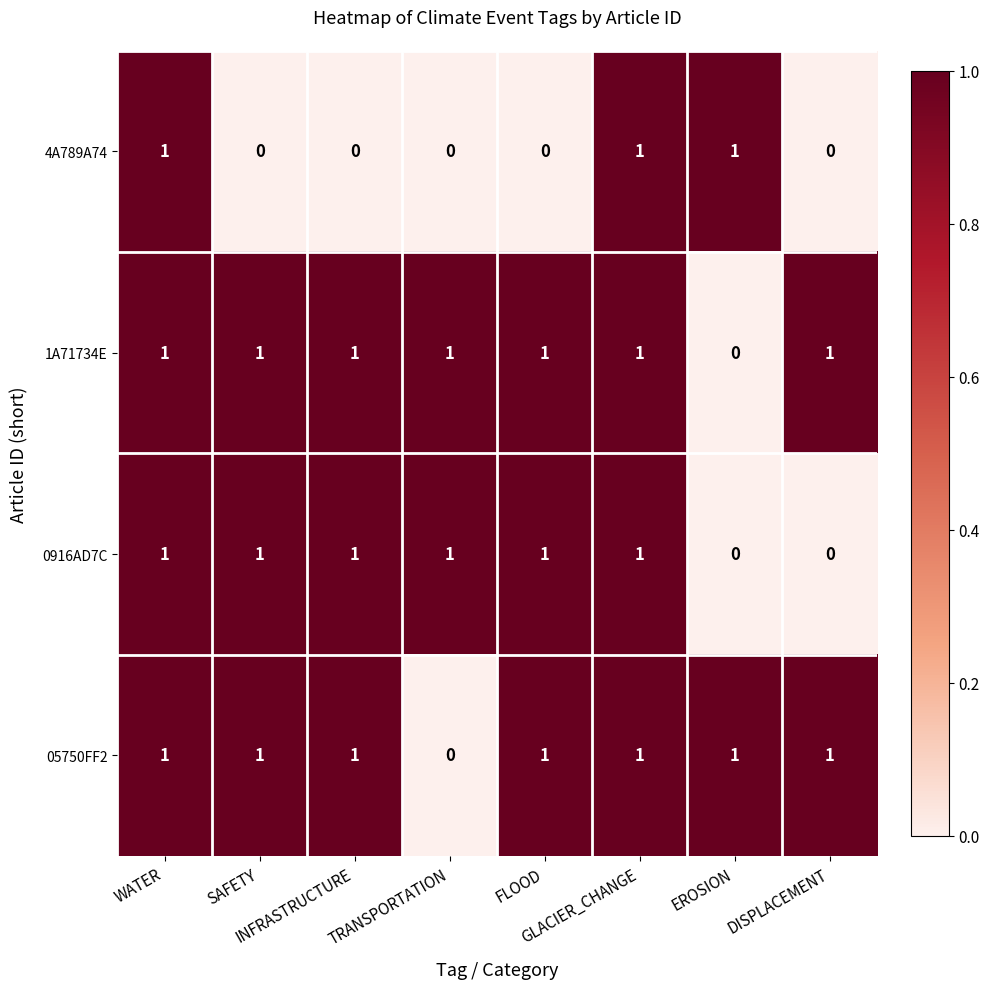

How many positive values does the 05750FF2 series have?

7